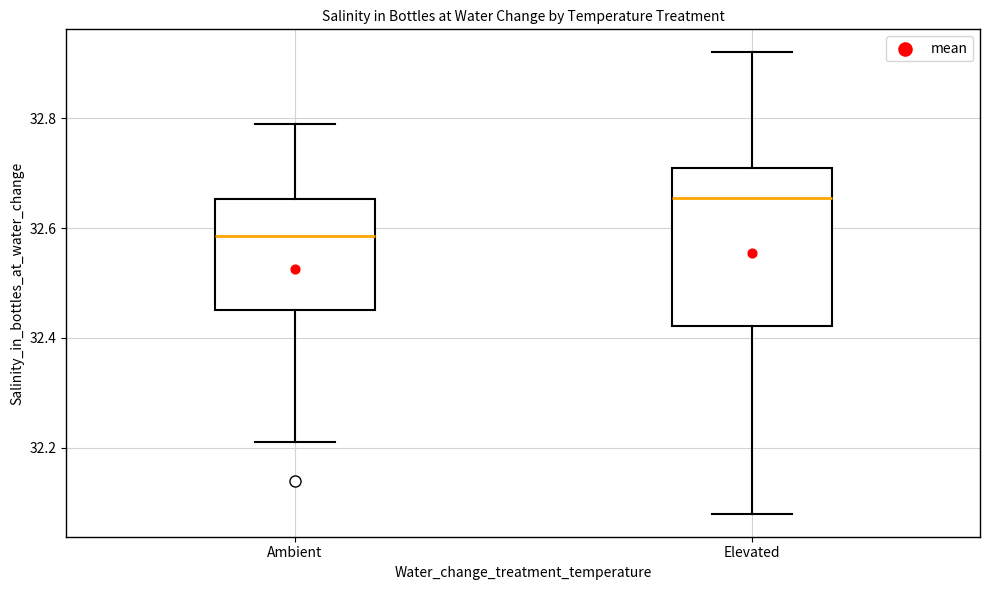

Reading left to right, transcribe this box plot: for each box, give where its median line is, the range the box spans, and where its two whiskers end, as read against the y-axis. The values are not printed on the chart, so give them approximately, as read against the axis.

Ambient: median 32.58, box 32.46 to 32.66, whiskers 32.22 to 32.80
Elevated: median 32.66, box 32.42 to 32.72, whiskers 32.08 to 32.92